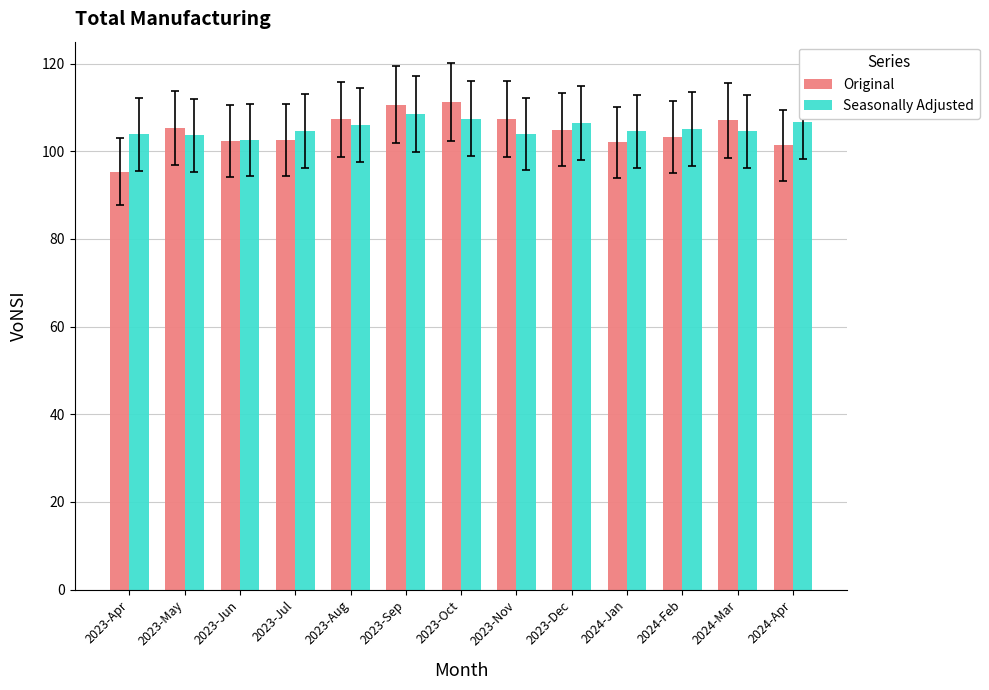

Rank the series by their maximum value, from lowest to highest.

Seasonally Adjusted, Original